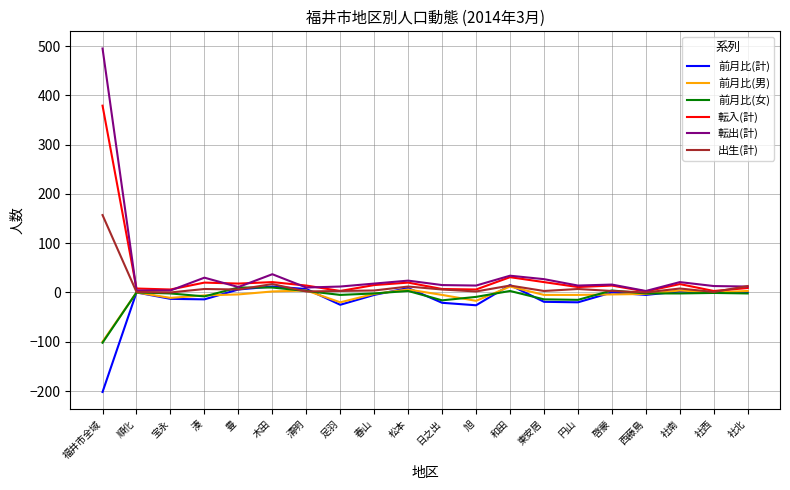

Which category has the lowest value across all series?

福井市全域